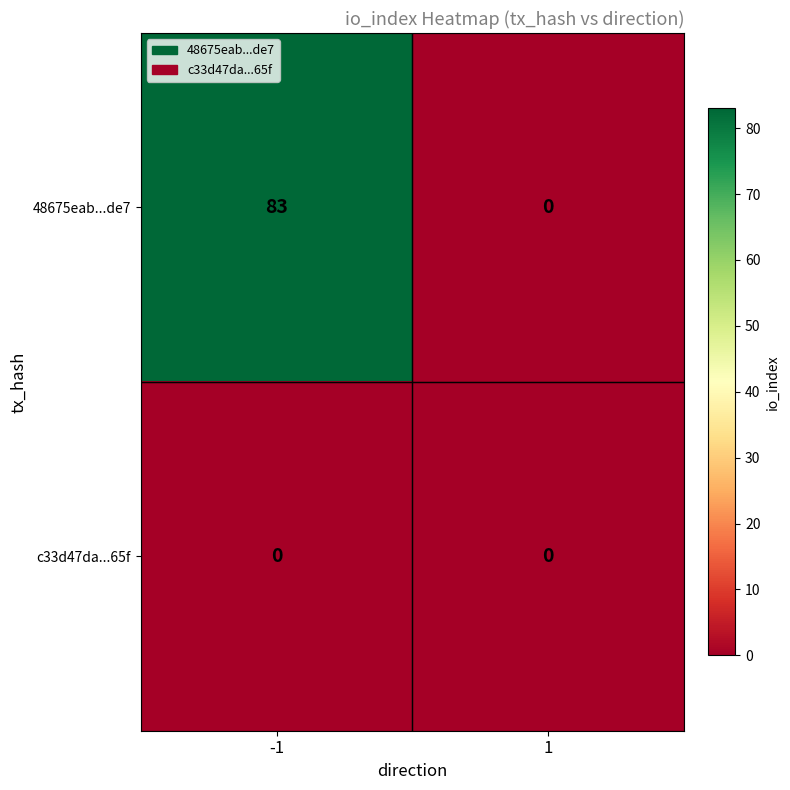

Reading right to left, extract all data points from this chart.

48675eab...de7: 0	83
c33d47da...65f: 0	0